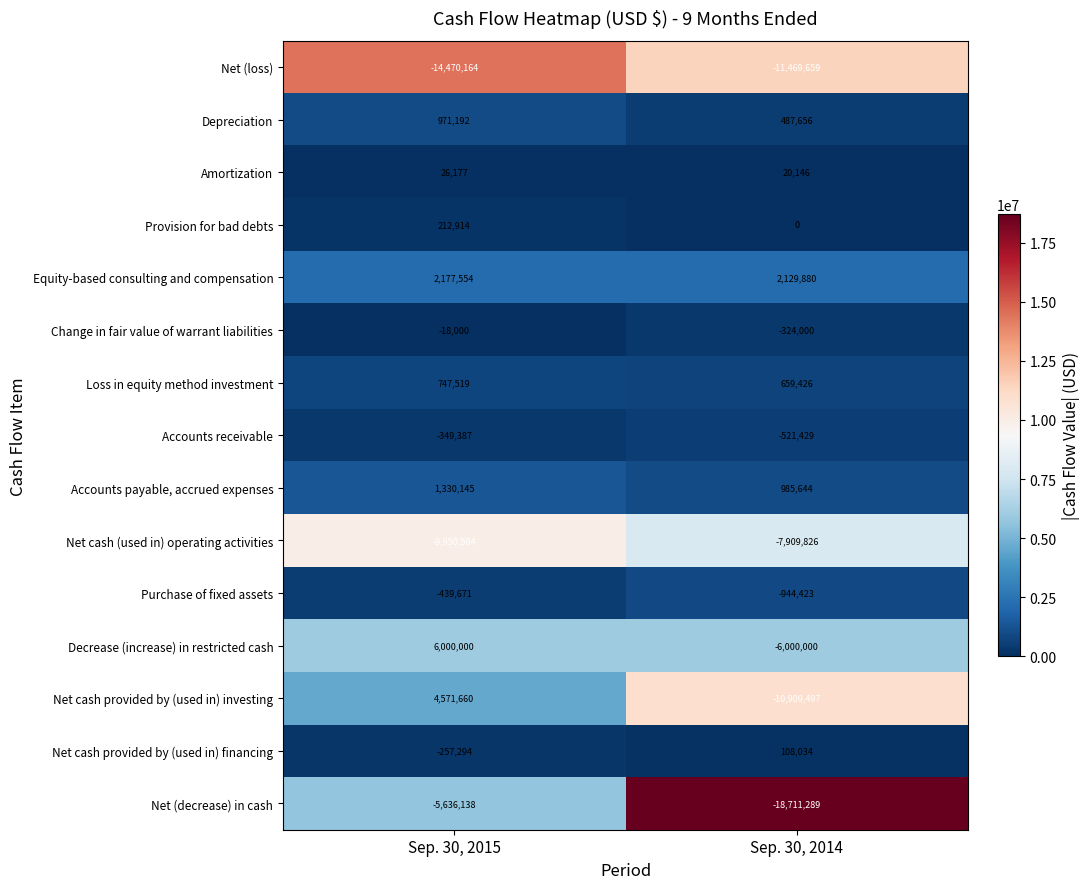

At which category is the sum across all series the highest?

Sep. 30, 2015